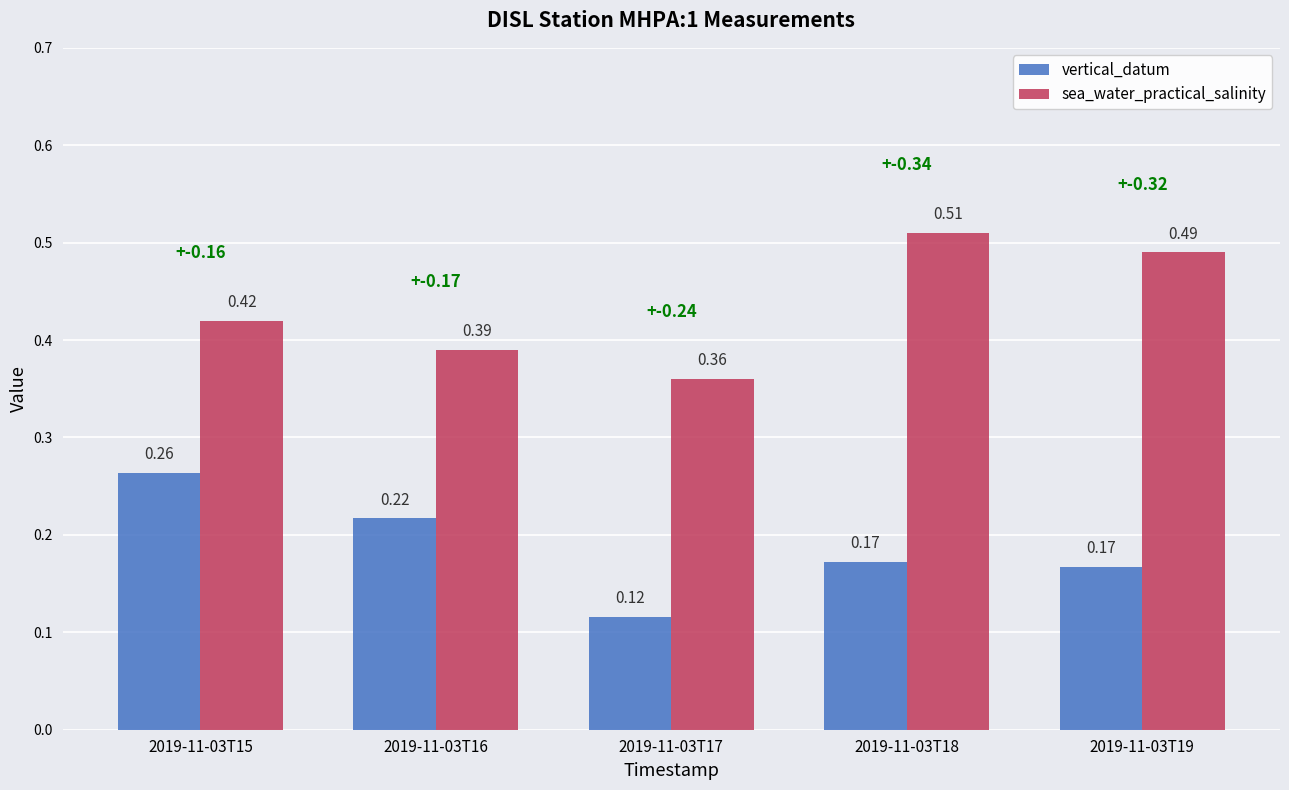

Which series changed the most between 2019-11-03T17 and 2019-11-03T18?

sea_water_practical_salinity